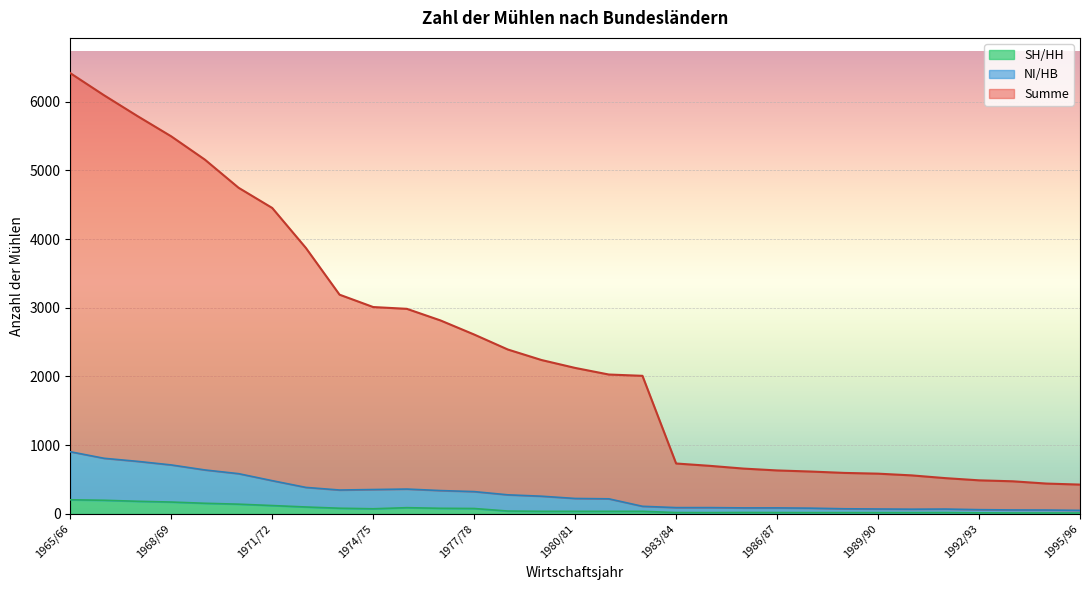

Is it true that NI/HB equals 1001 at 1970/71?

False